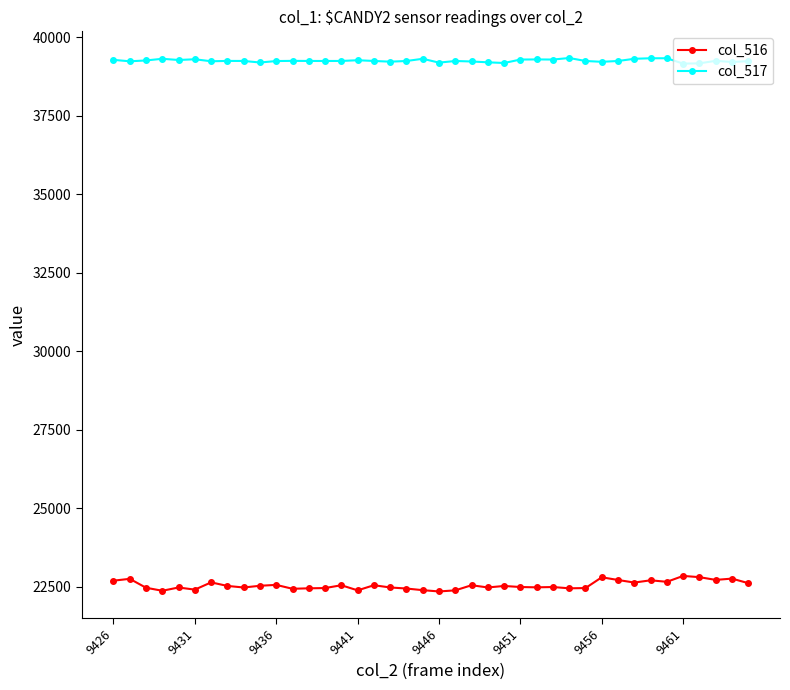

Which series has the largest range (max minus min)?

col_516